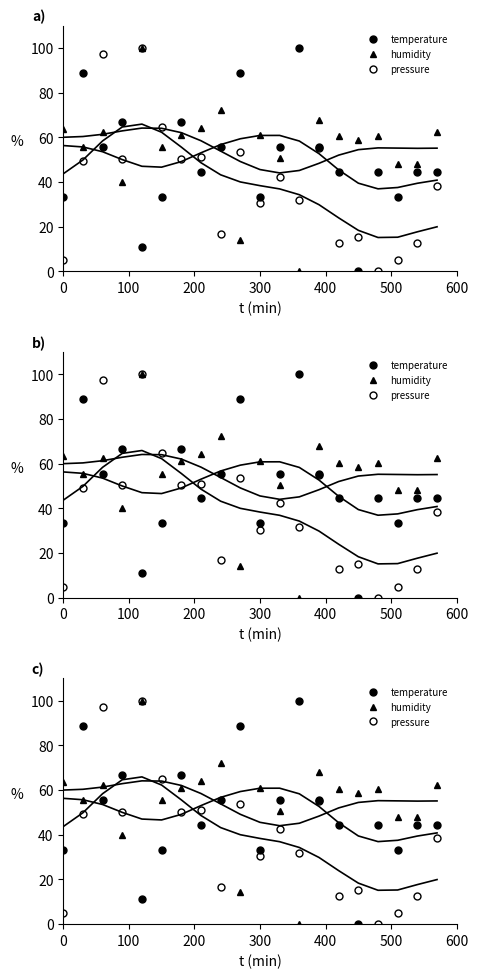

What is the difference between the maximum and minimum values in the humidity series?

100.0